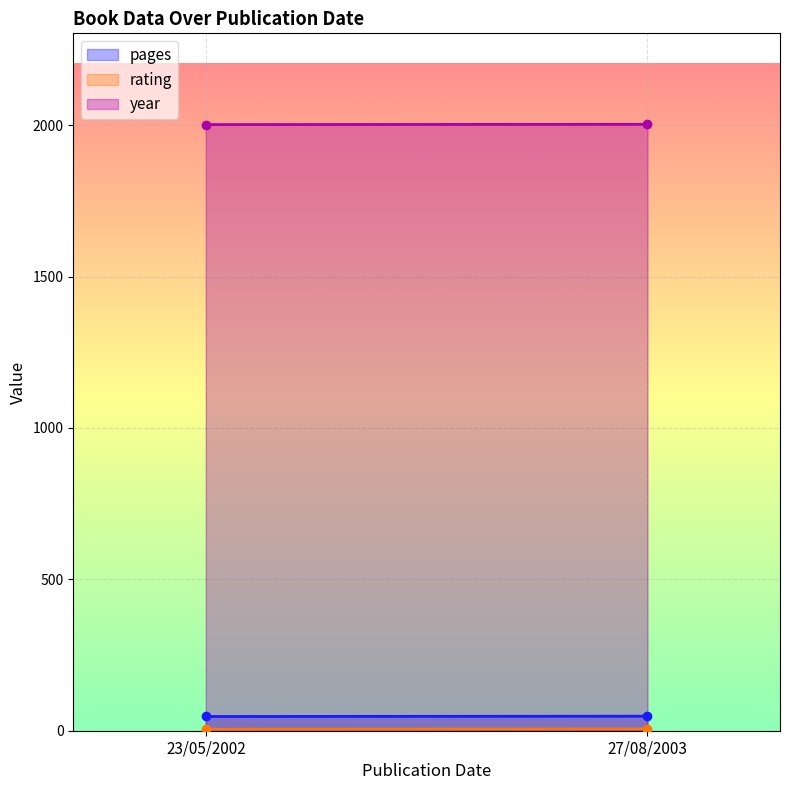

What is the difference between the maximum and minimum values in the rating series?

1